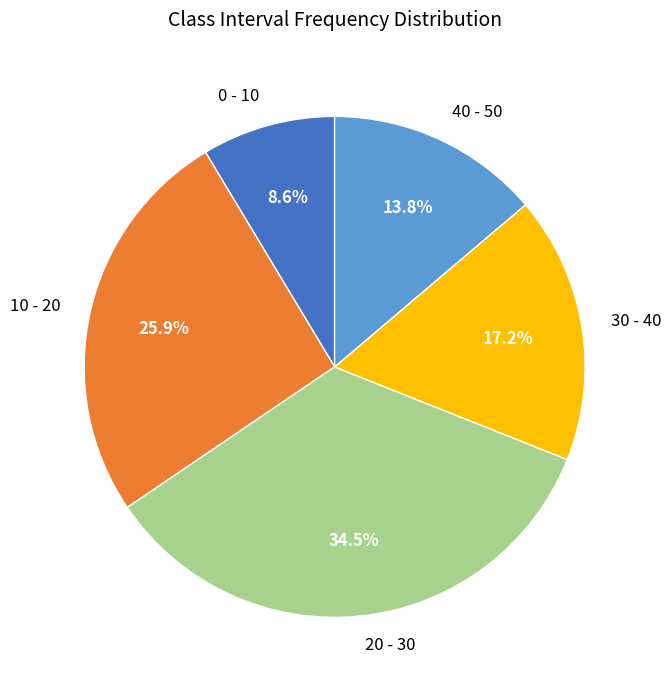

To the nearest percent, what percentage of the pie is 30 - 40?

17%